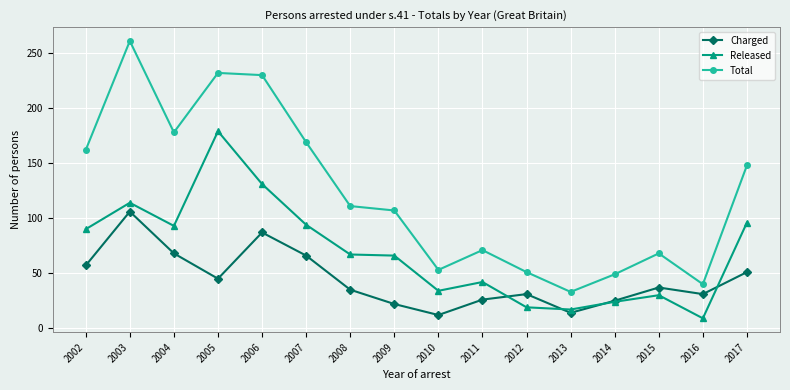

What is the total value across all series at 2013?

64